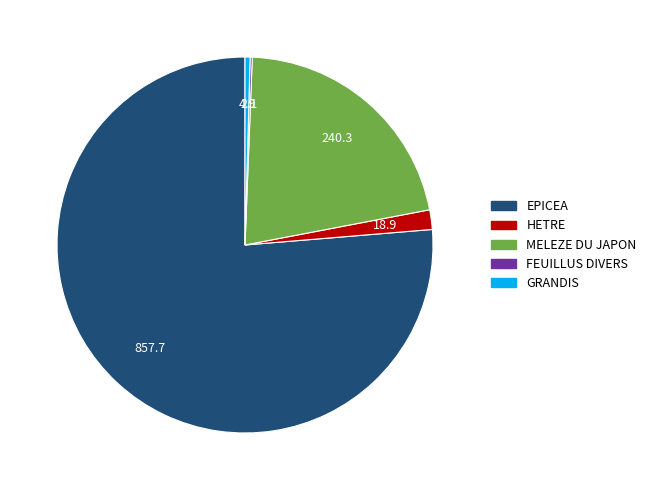

Is there a majority slice in this chart?

Yes